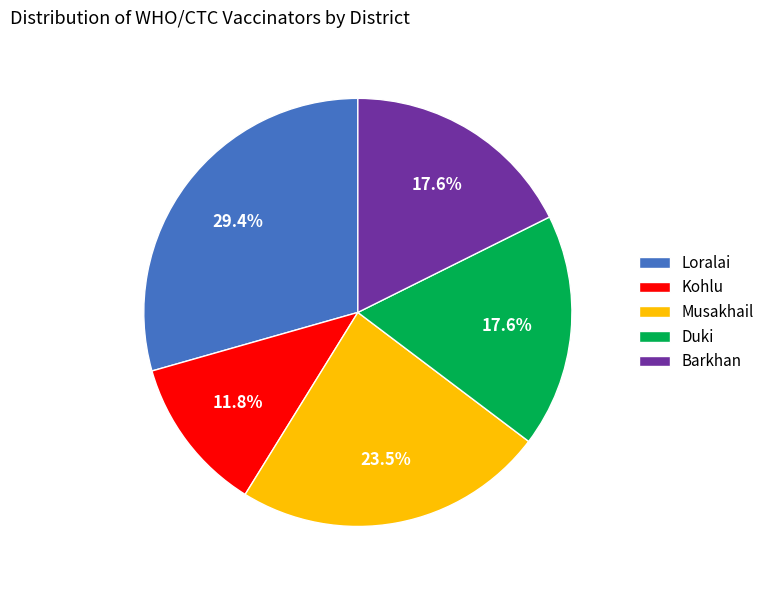

Which has a higher value, Barkhan or Kohlu?

Barkhan